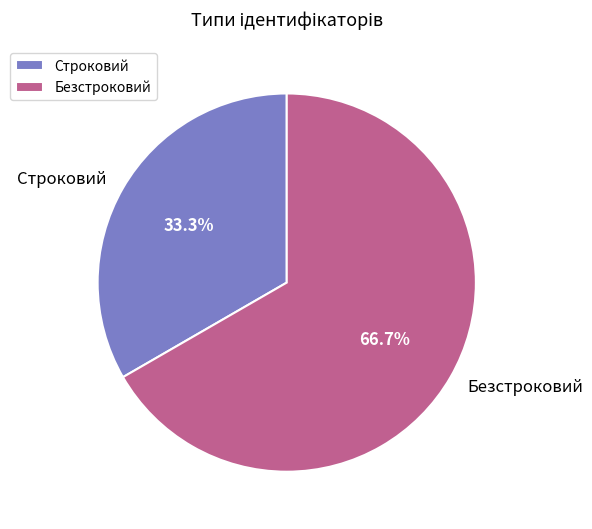

The Безстроковий slice represents 67% of the pie. True or false?

True